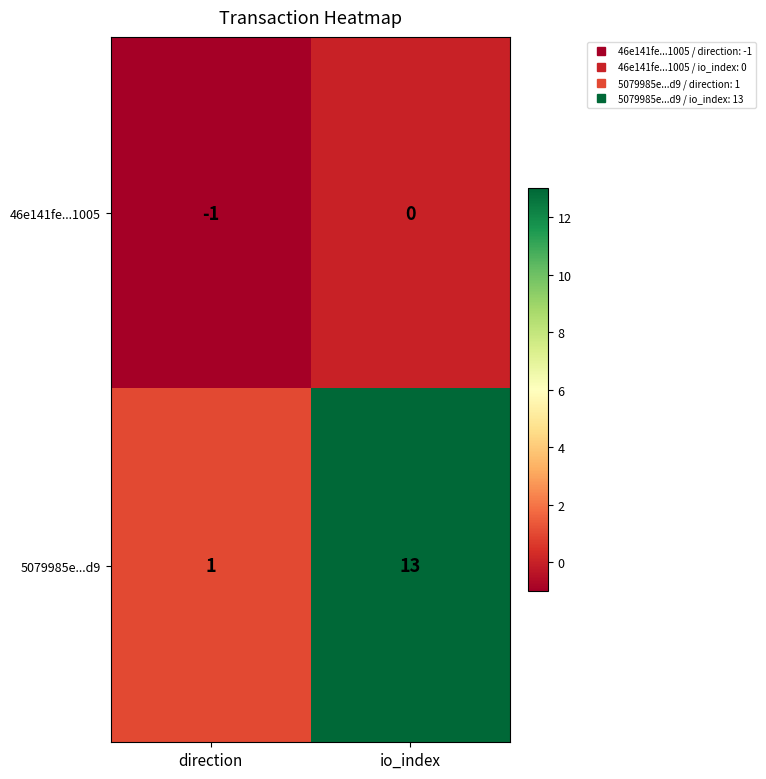

Which series has the largest range (max minus min)?

5079985e...d9